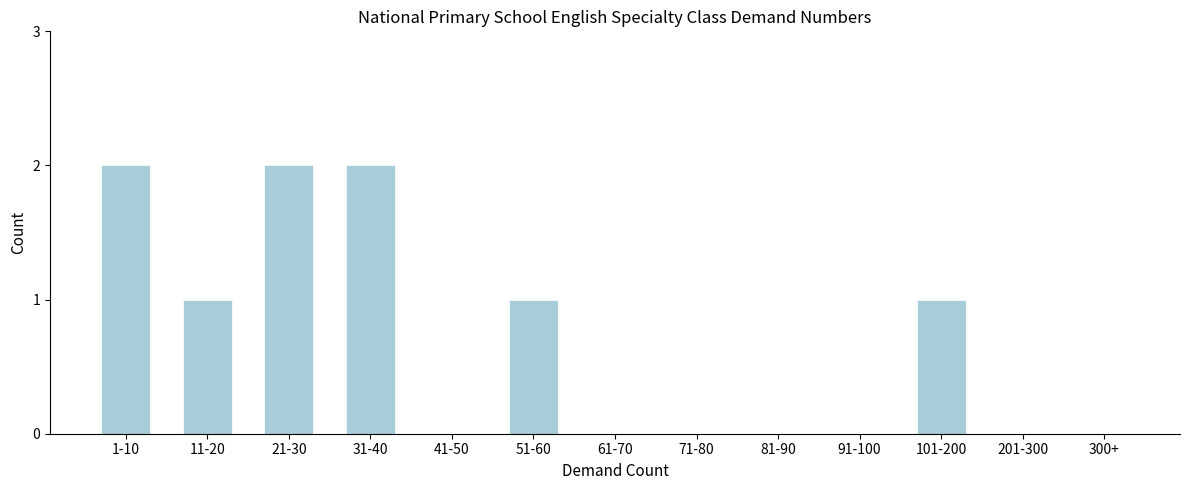

Reading left to right, extract all data points from this chart.

1-10=2	11-20=1	21-30=2	31-40=2	41-50=0	51-60=1	61-70=0	71-80=0	81-90=0	91-100=0	101-200=1	201-300=0	300+=0